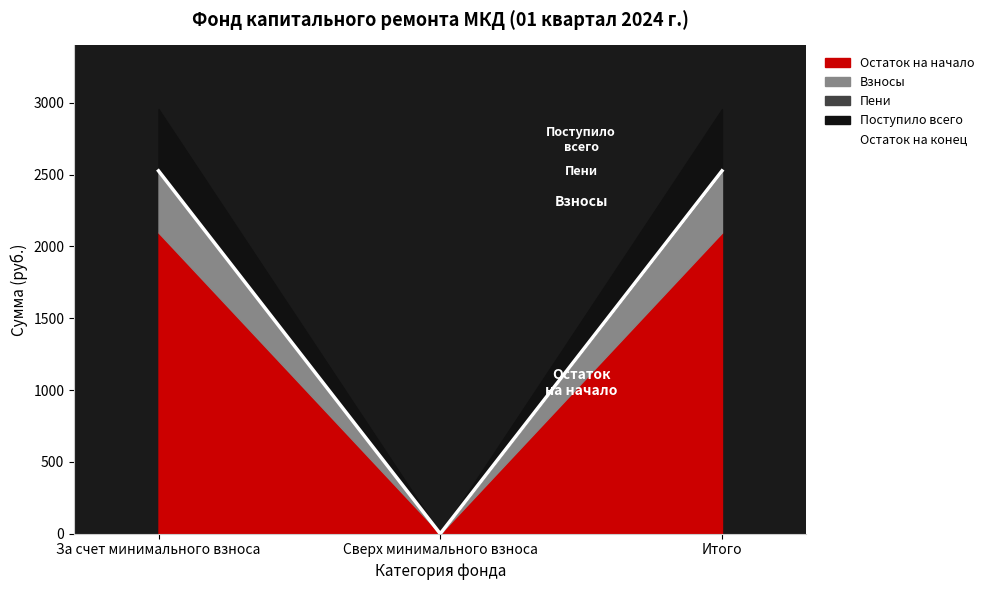

Reading right to left, what are all the values shown in this chart?

2525.6	0.0	2525.6